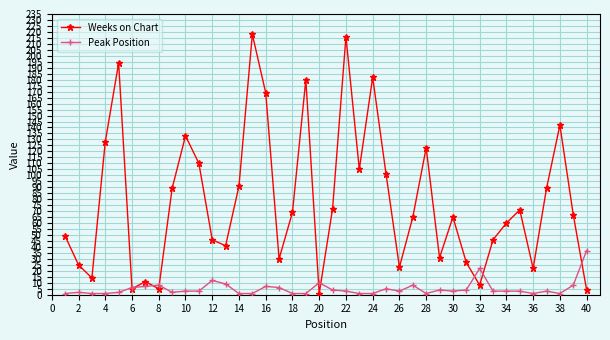

Is this an area chart (filled region under the line)?

No